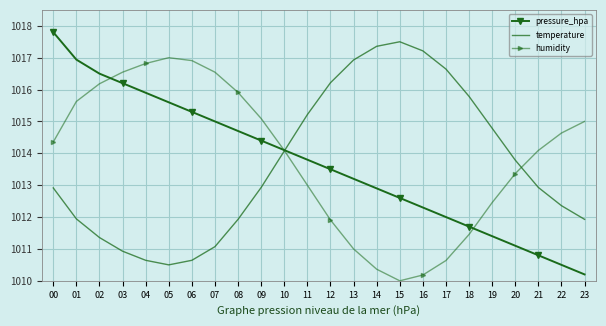

Reading left to right, what are all the values shown in this chart?

pressure_hpa: 1017.8	1016.9	1016.5	1016.2	1015.9	1015.6	1015.3	1015.0	1014.7	1014.4	1014.1	1013.8	1013.5	1013.2	1012.9	1012.6	1012.3	1012.0	1011.7	1011.4	1011.1	1010.8	1010.5	1010.2
temperature: 1012.9	1011.9	1011.4	1010.9	1010.6	1010.5	1010.6	1011.1	1011.9	1012.9	1014.1	1015.2	1016.2	1016.9	1017.4	1017.5	1017.2	1016.6	1015.8	1014.8	1013.8	1012.9	1012.4	1011.9
humidity: 1014.4	1015.6	1016.2	1016.5	1016.8	1017.0	1016.9	1016.5	1015.9	1015.1	1014.1	1013.0	1011.9	1011.0	1010.4	1010.0	1010.2	1010.6	1011.5	1012.5	1013.4	1014.1	1014.6	1015.0